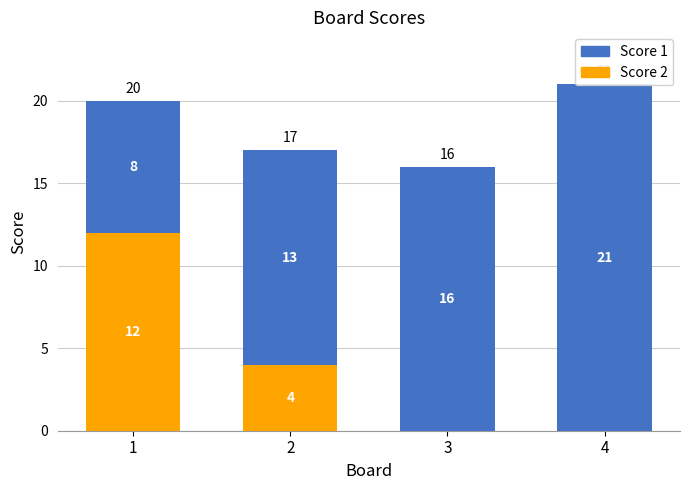

Reading left to right, transcribe all the data shown in this chart.

Score 2: 1=12	2=4	3=0	4=0
Score 1: 1=8	2=13	3=16	4=21